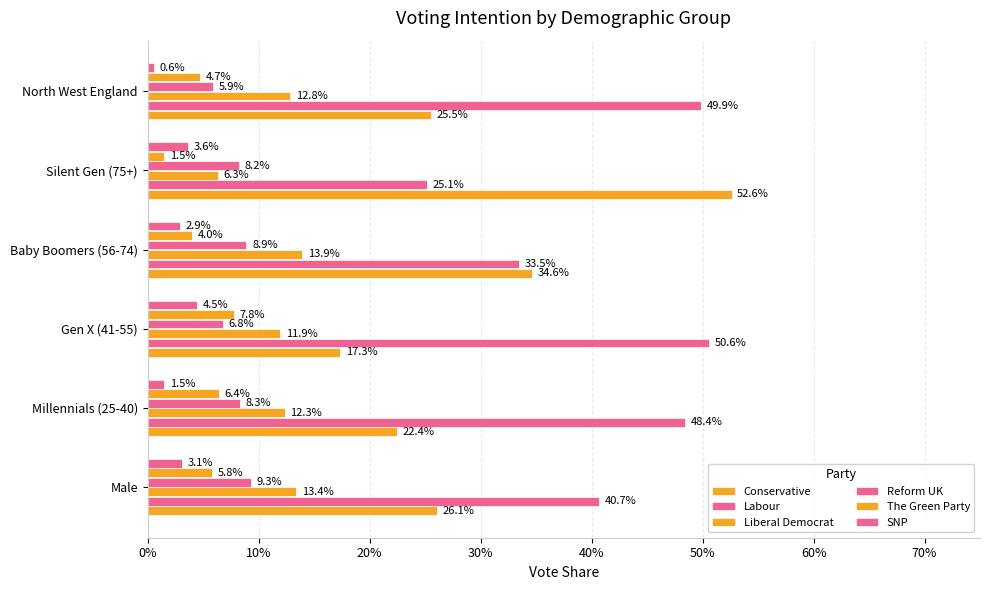

Reading right to left, transcribe all the data shown in this chart.

Conservative: 0.3	0.5	0.3	0.2	0.2	0.3
Labour: 0.5	0.3	0.3	0.5	0.5	0.4
Liberal Democrat: 0.1	0.1	0.1	0.1	0.1	0.1
Reform UK: 0.1	0.1	0.1	0.1	0.1	0.1
The Green Party: 0.0	0.0	0.0	0.1	0.1	0.1
SNP: 0.0	0.0	0.0	0.0	0.0	0.0